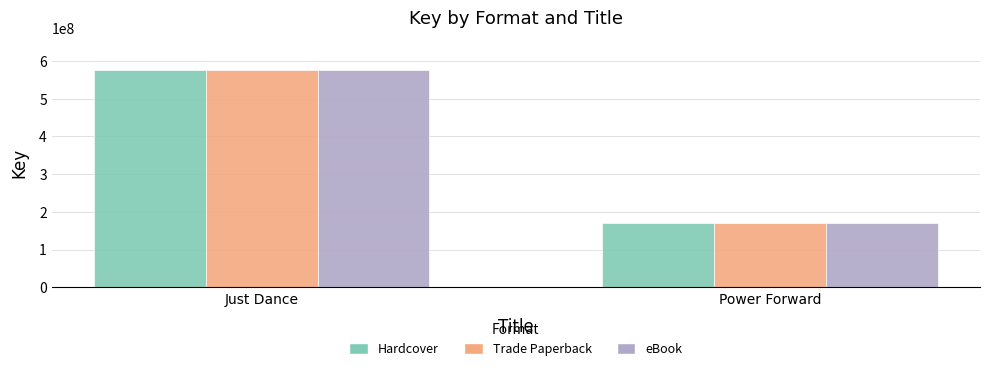

Which category has the lowest value in the Trade Paperback series?

Power Forward